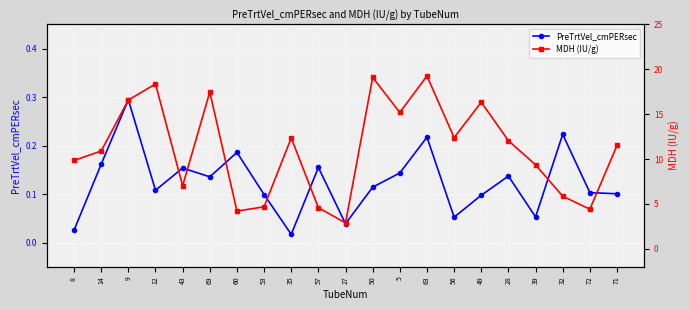

What is the label of the 16th point from the left?

49